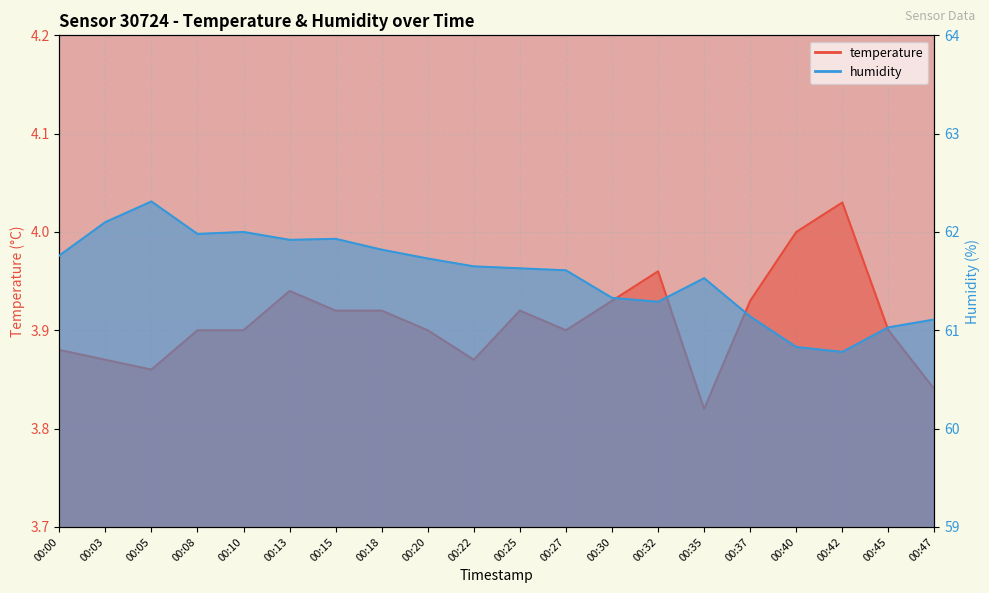

At which label does humidity first exceed 61?

00:00